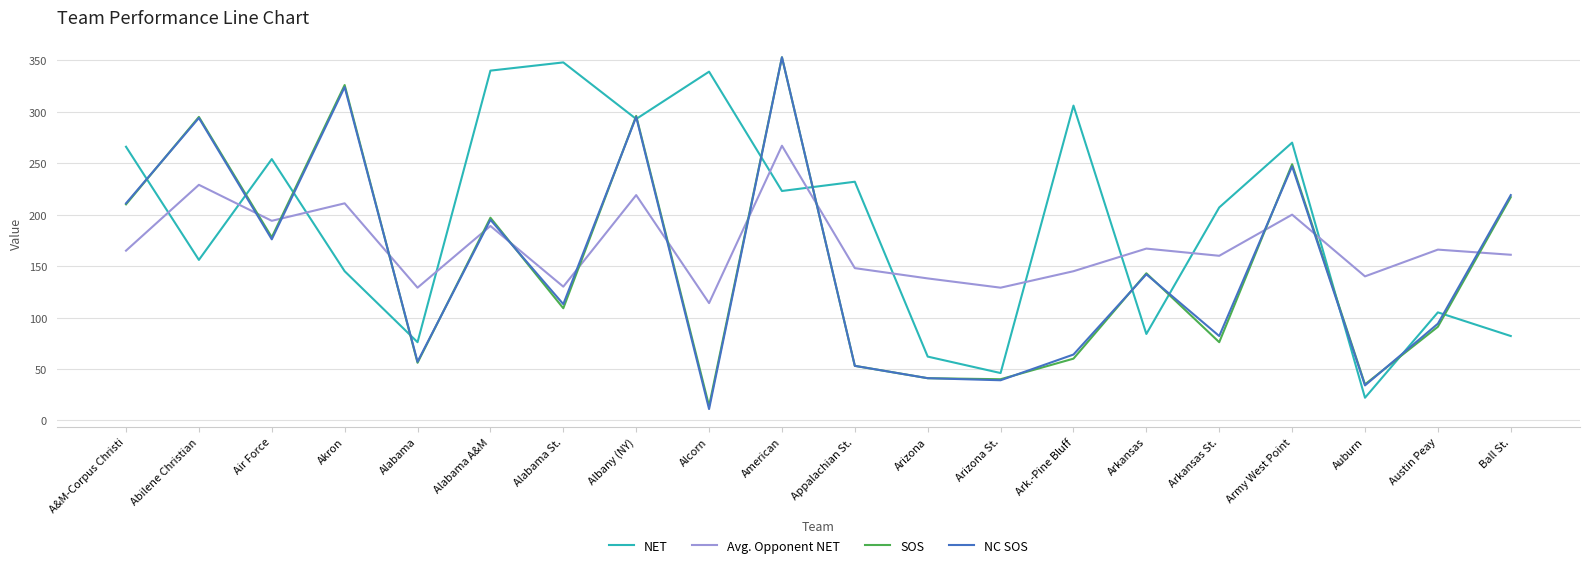

Where is the first local minimum for NC SOS?

Air Force